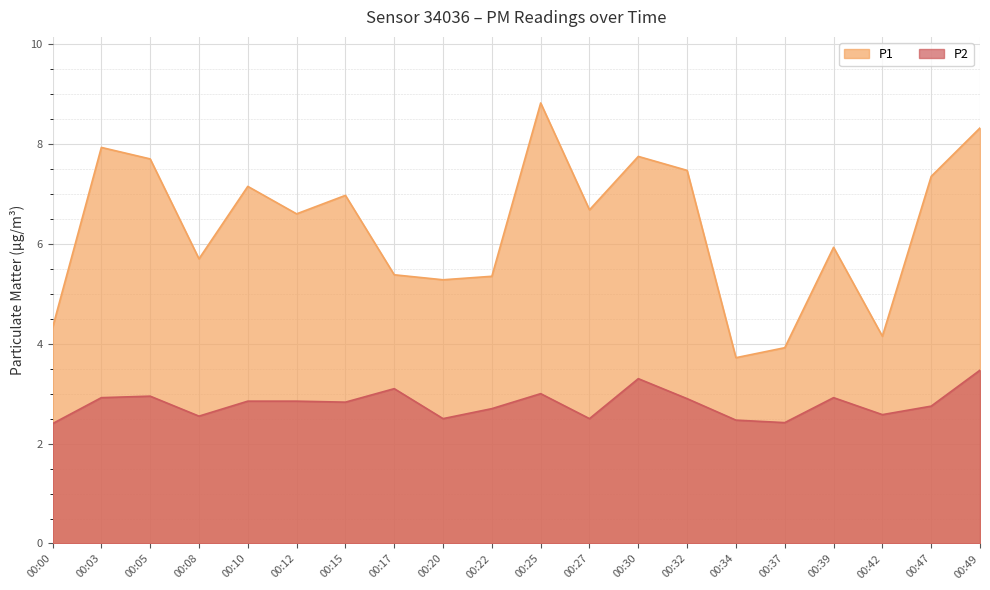

True or false: P1 and P2 cross at least once.

False